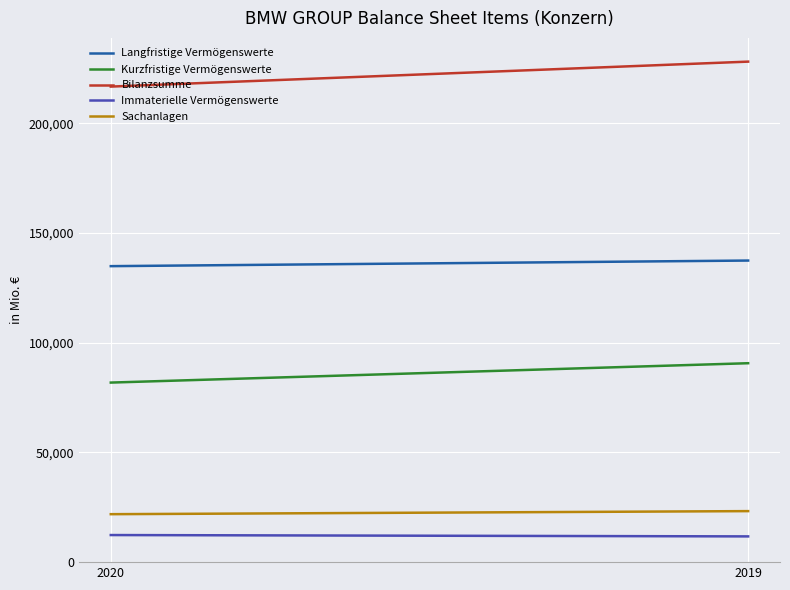

What is the sum of the Sachanlagen values at 2020 and 2019?

45095